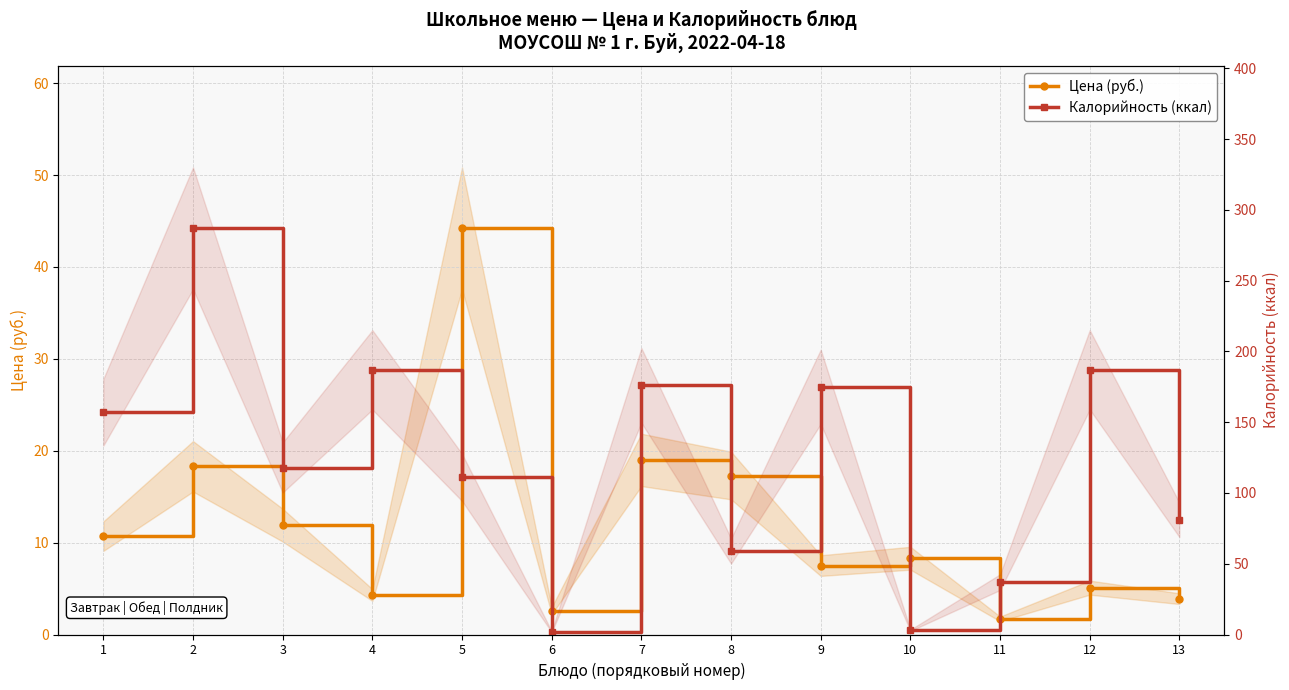

Which series has the largest range (max minus min)?

Калорийность (ккал)